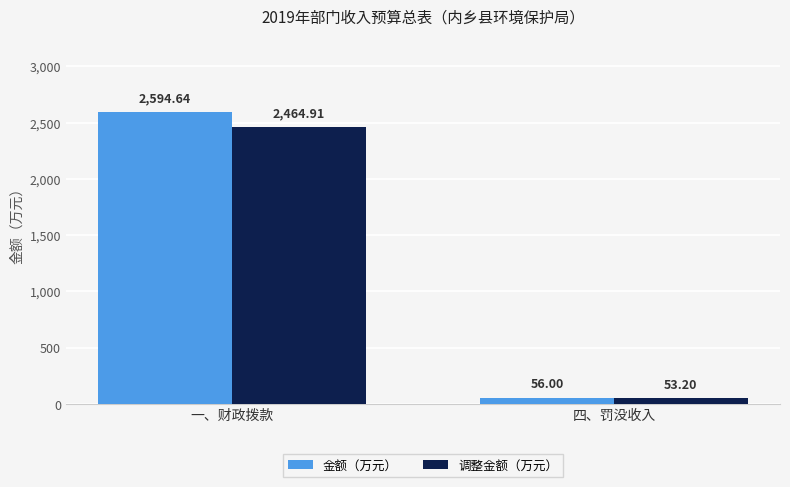

Reading left to right, what are all the values shown in this chart?

金额（万元）: 一、财政拨款=2594.6	四、罚没收入=56.0
调整金额（万元）: 一、财政拨款=2464.9	四、罚没收入=53.2